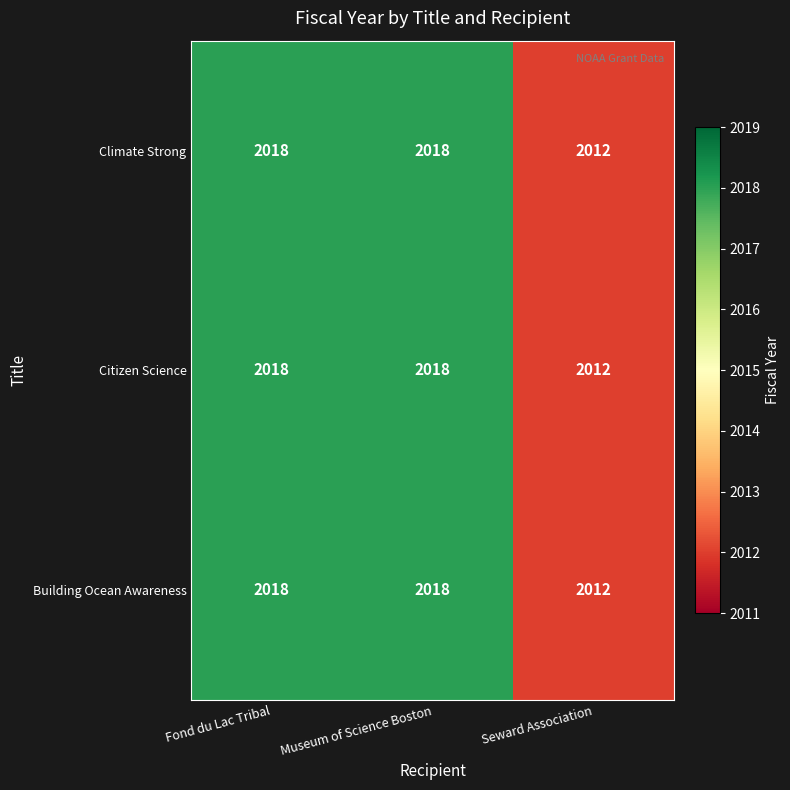

True or false: Building Ocean Awareness has a value of 2012 at Seward Association.

True